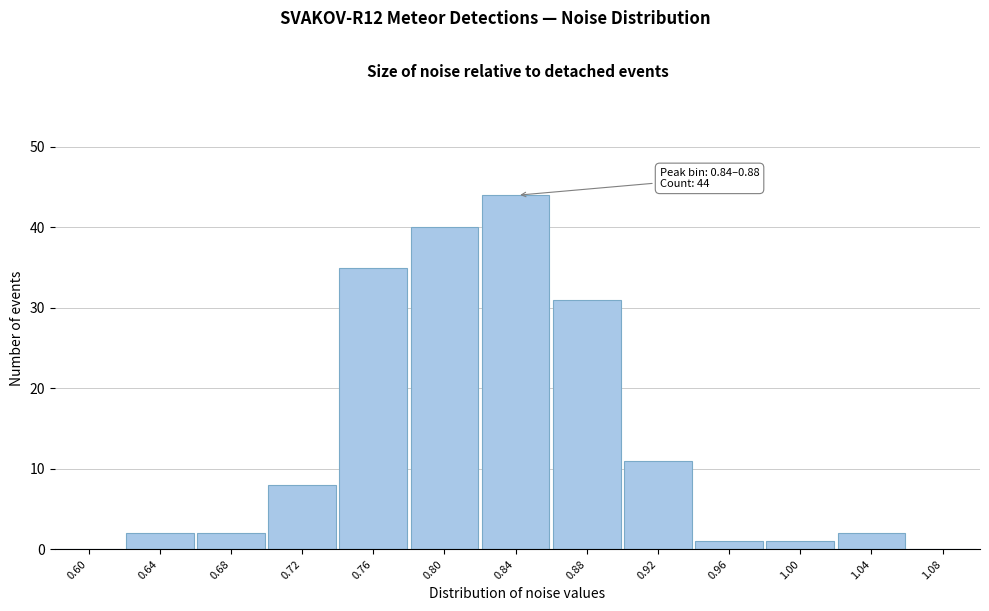

Reading left to right, list all the values displayed in this chart.

0.60=0	0.64=2	0.68=2	0.72=8	0.76=35	0.80=40	0.84=44	0.88=31	0.92=11	0.96=1	1.00=1	1.04=2	1.08=0